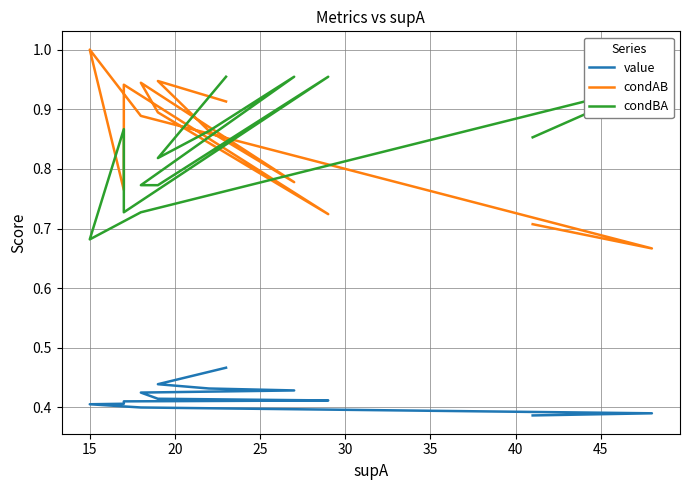

What is the maximum value shown in the chart?

1.0